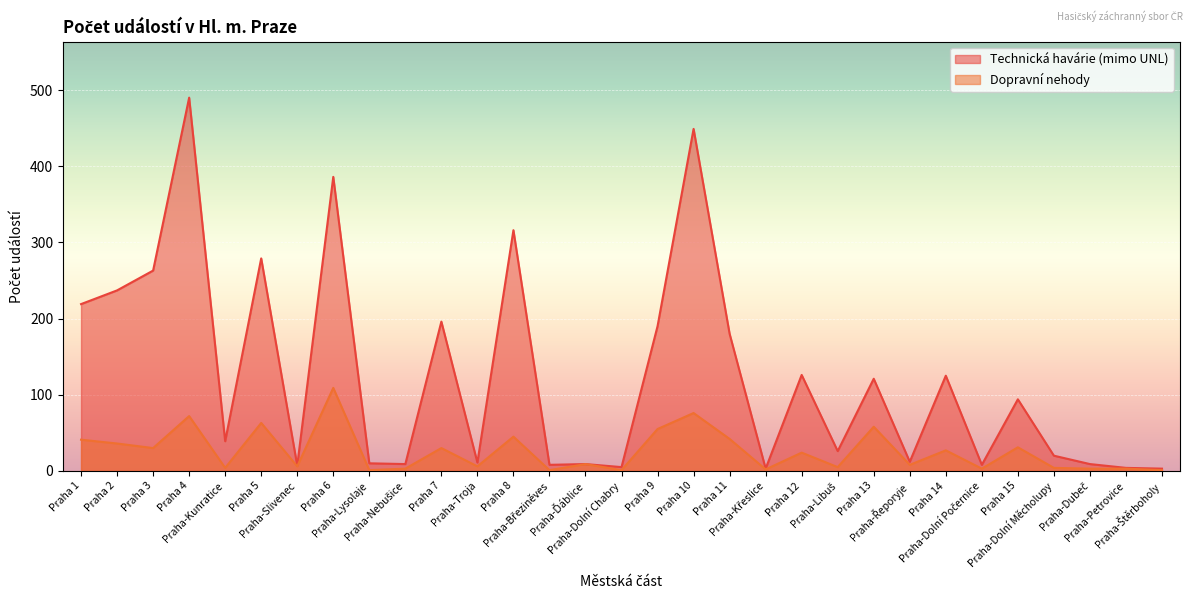

What is the difference between the Technická havárie (mimo UNL) values at Praha 15 and Praha-Březiněves?

86